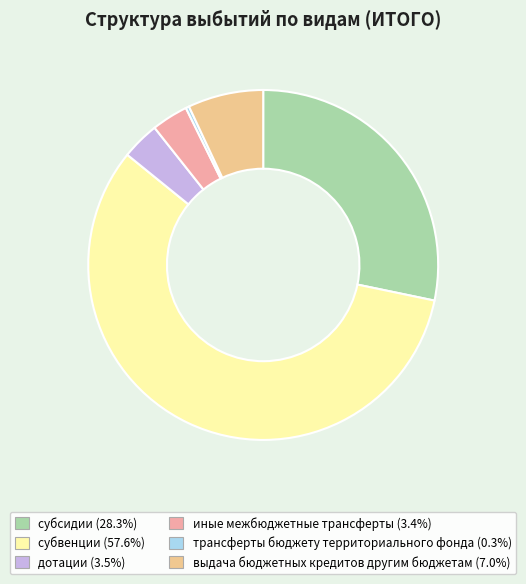

Which category has the biggest portion of the pie?

субвенции